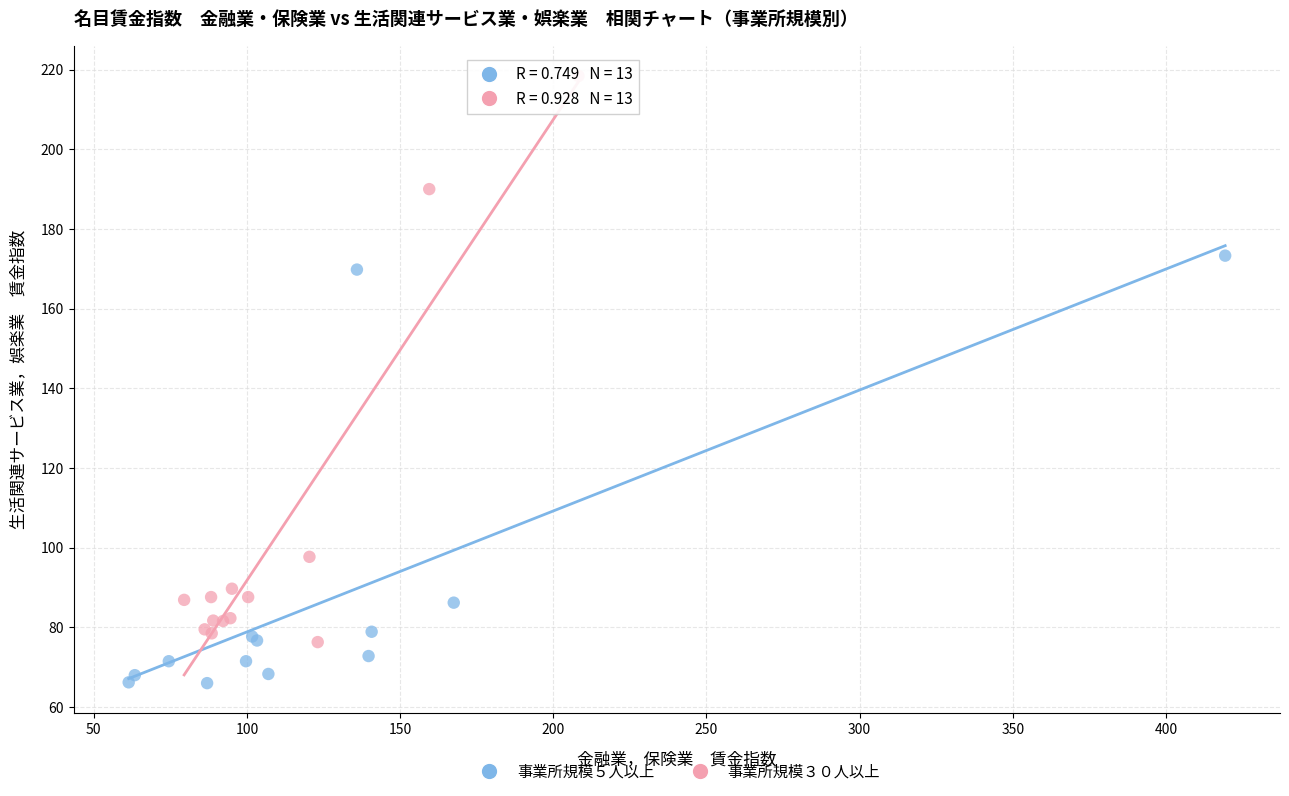

Which series has the widest spread of Y values?

事業所規模３０人以上